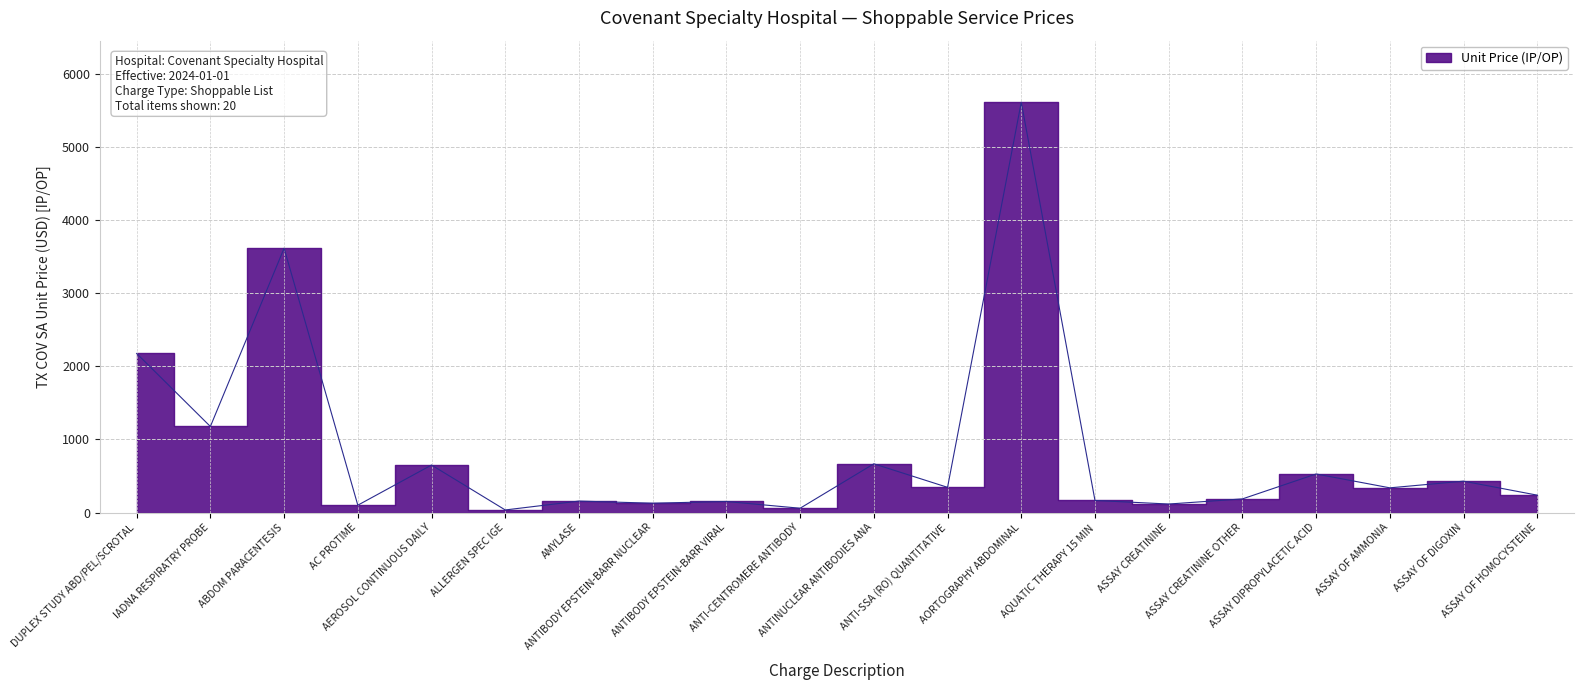

Reading left to right, extract all data points from this chart.

DUPLEX STUDY ABD/PEL/SCROTAL=2176.8	IADNA RESPIRATRY PROBE=1177.2	ABDOM PARACENTESIS=3617.2	AC PROTIME=100.0	AEROSOL CONTINUOUS DAILY=649.6	ALLERGEN SPEC IGE=34.8	AMYLASE=156.4	ANTIBODY EPSTEIN-BARR NUCLEAR=127.2	ANTIBODY EPSTEIN-BARR VIRAL=150.8	ANTI-CENTROMERE ANTIBODY=58.4	ANTINUCLEAR ANTIBODIES ANA=666.4	ANTI-SSA (RO) QUANTITATIVE=344.4	AORTOGRAPHY ABDOMINAL=5615.6	AQUATIC THERAPY 15 MIN=164.8	ASSAY CREATININE=116.0	ASSAY CREATININE OTHER=186.0	ASSAY DIPROPYLACETIC ACID=527.2	ASSAY OF AMMONIA=337.6	ASSAY OF DIGOXIN=428.8	ASSAY OF HOMOCYSTEINE=237.2